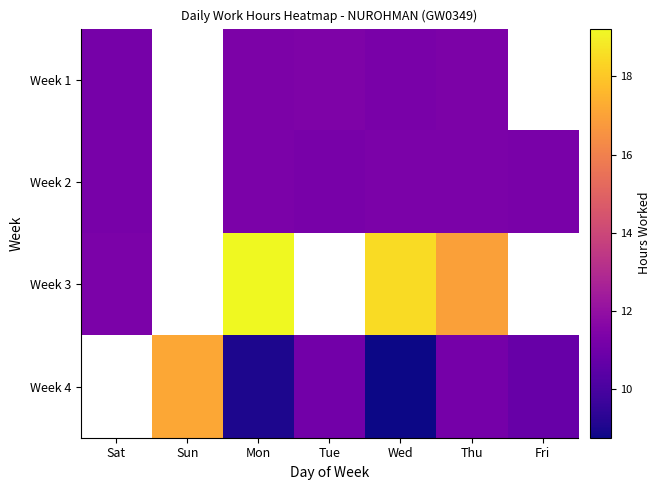

What is the minimum value for Week 3?

11.3